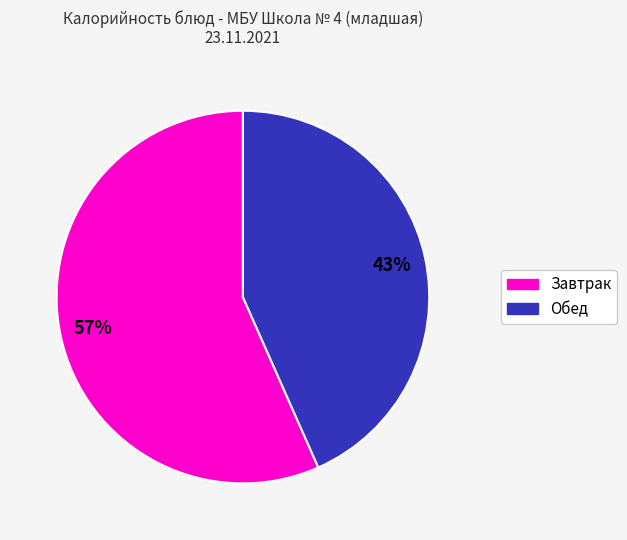

Does any single category account for the majority?

Yes